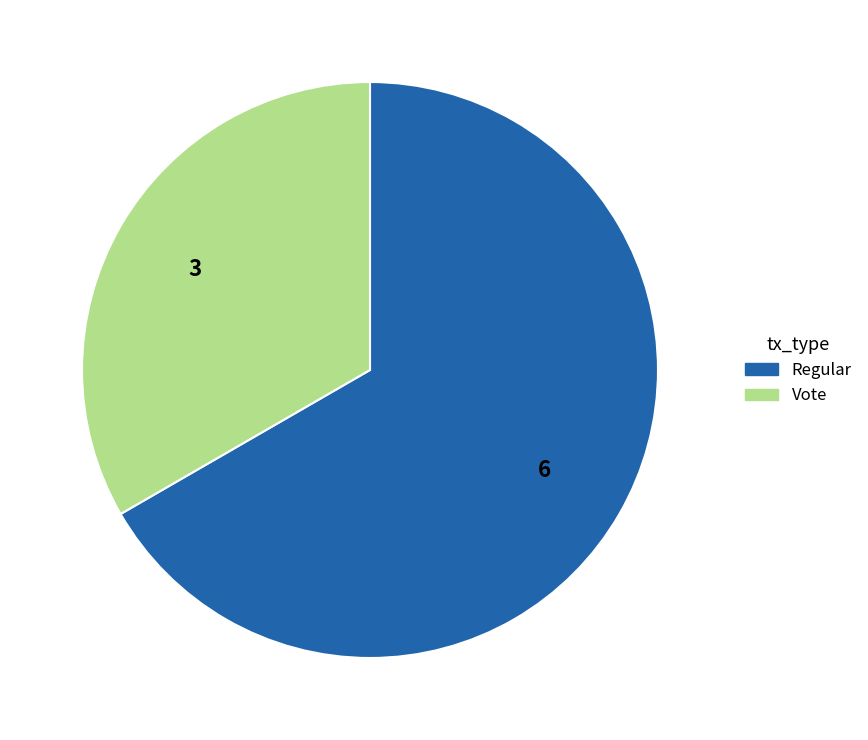

Rank the categories by value from highest to lowest.

Regular, Vote